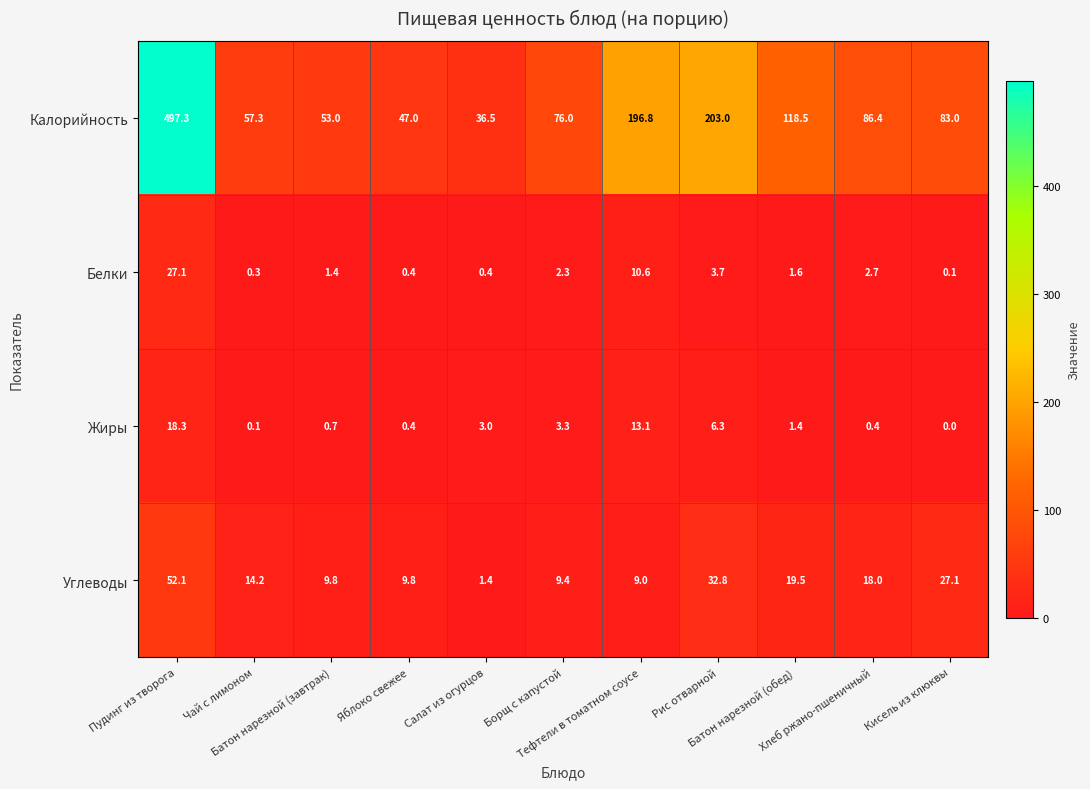

What is the sum of all Калорийность values?

1454.8